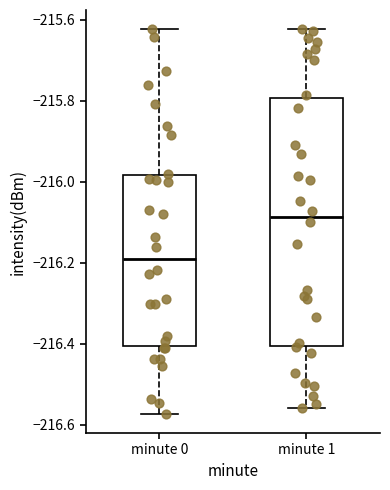

Which box is the tallest, from its lower edge to its upper edge?

minute 1